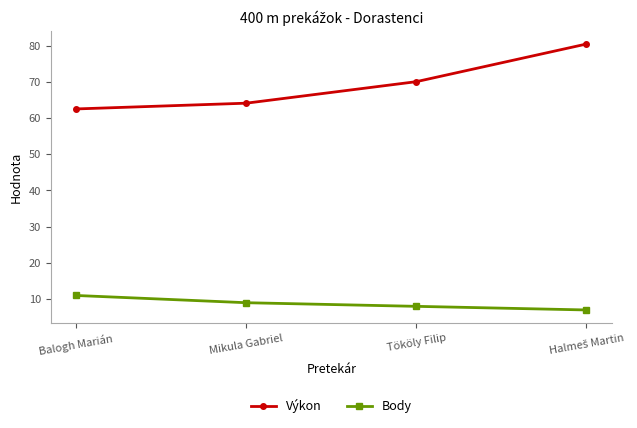

Count the number of data series in this chart.

2